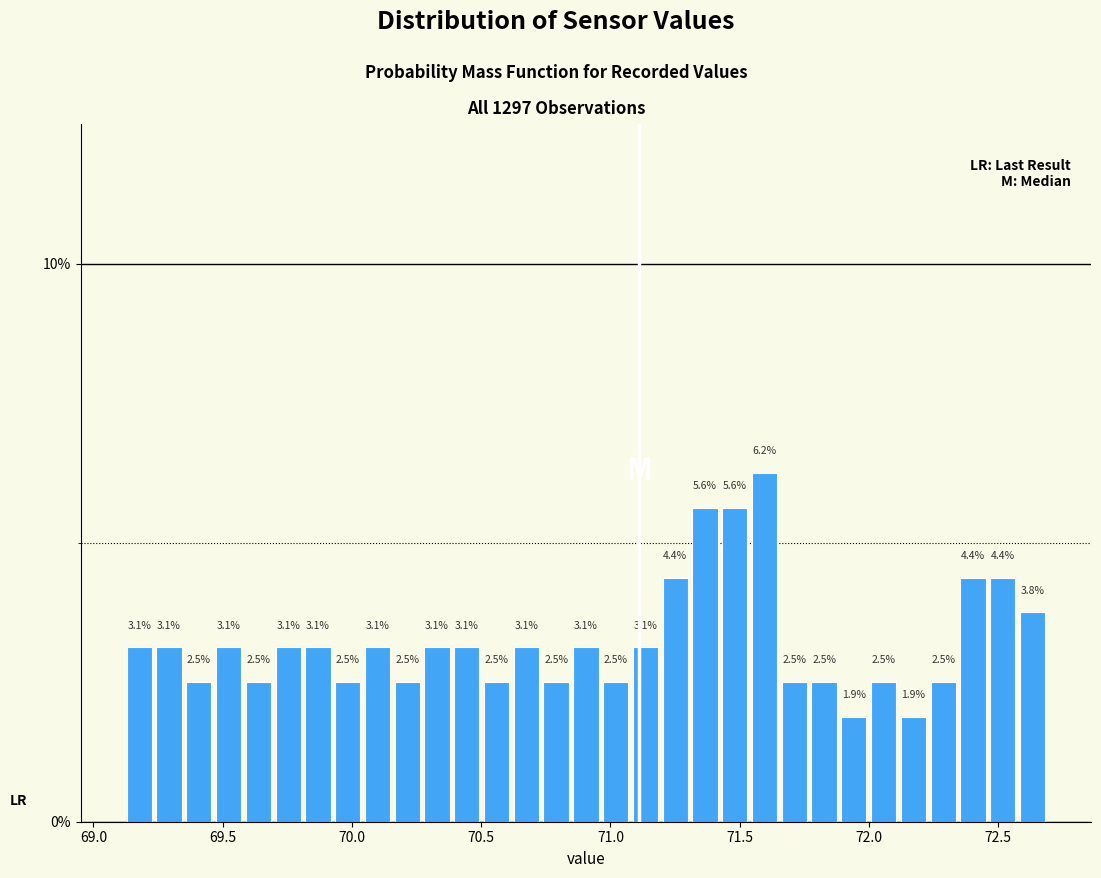

Around what value on the x-axis is the tallest bar? Give the approximate position of its centre, as read against the axis.

71.60